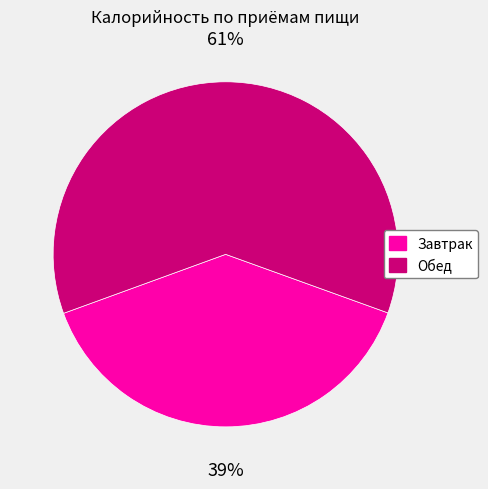

What percentage is the Обед slice, to the nearest percent?

61%